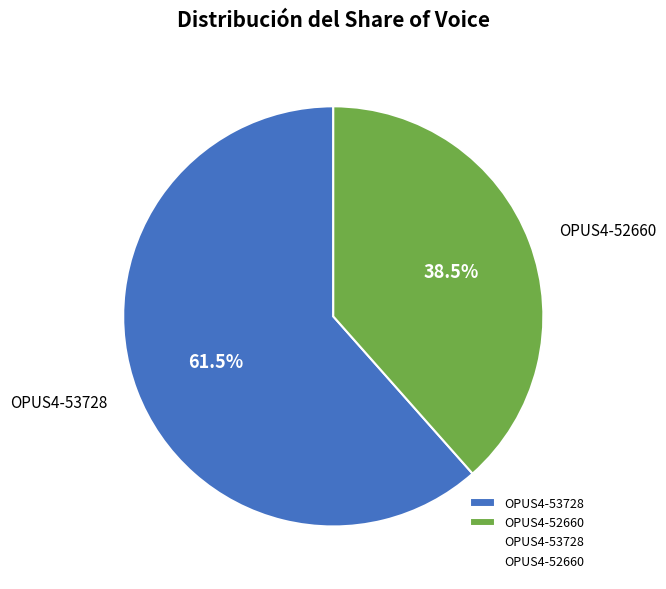

Rank the categories by value from lowest to highest.

OPUS4-52660, OPUS4-53728